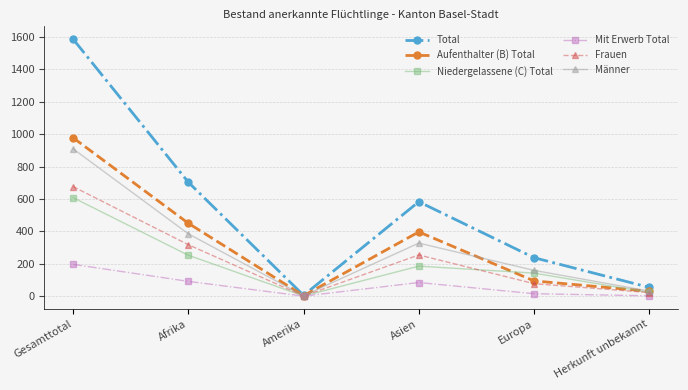

At which category is the sum across all series the highest?

Gesamttotal